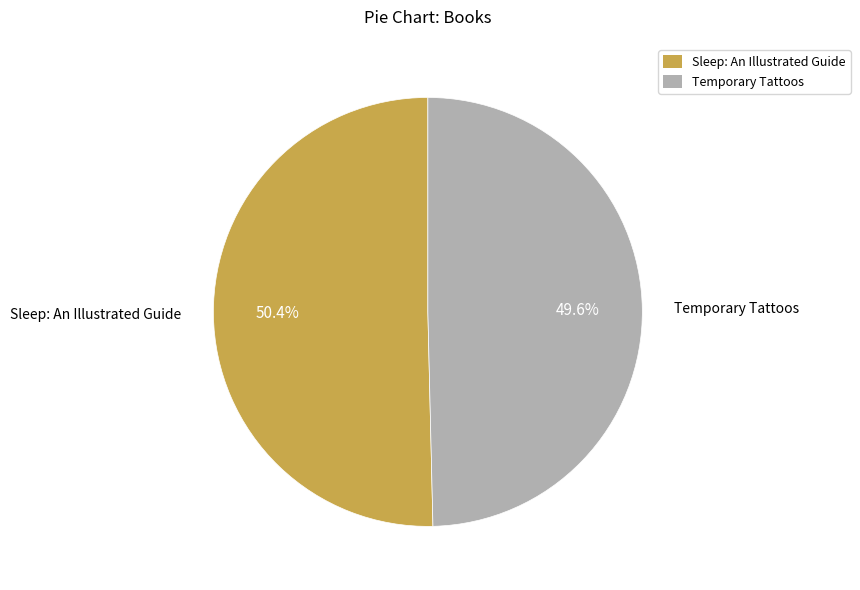

To the nearest percent, what is the difference between the largest and smallest slice percentages?

1%